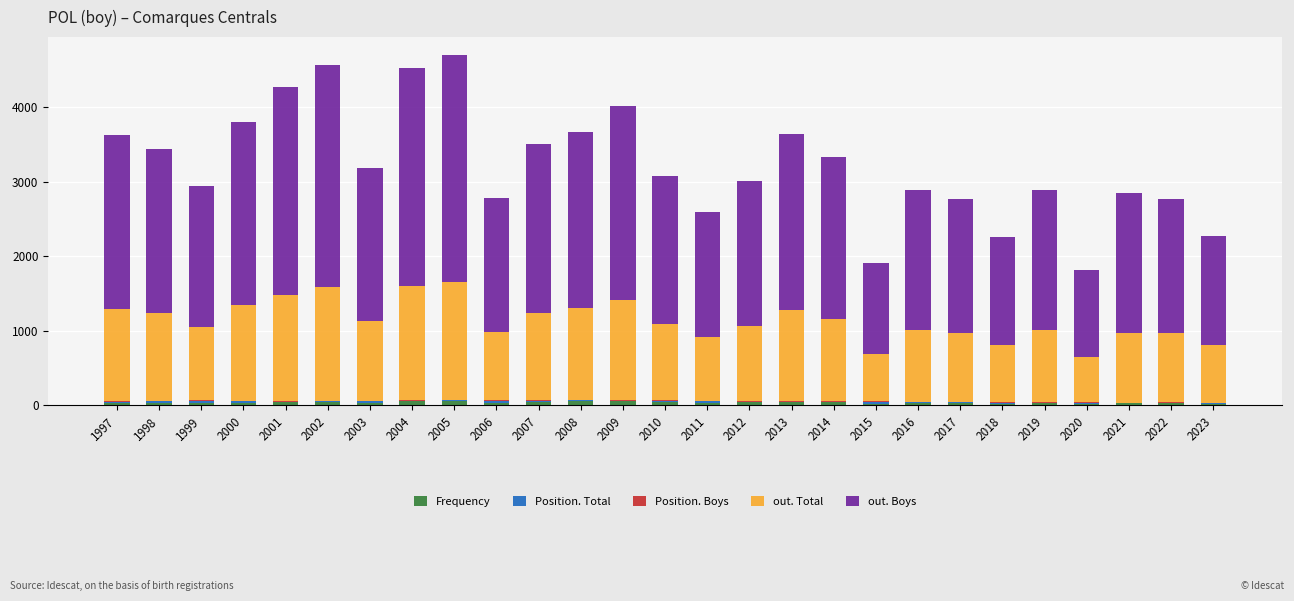

What is the sum of all Frequency values?

1072